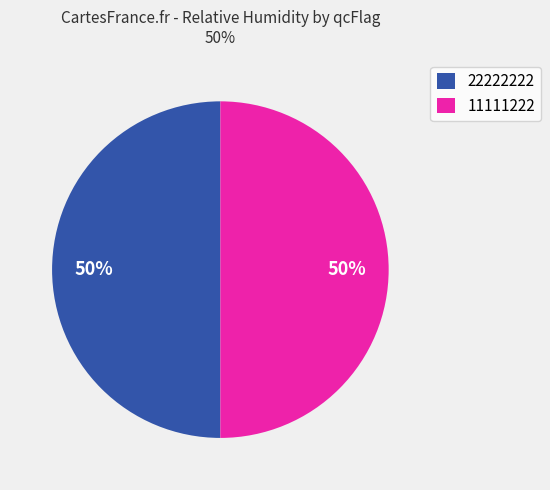

Is the sum of 11111222 and 22222222 greater than half?

Yes